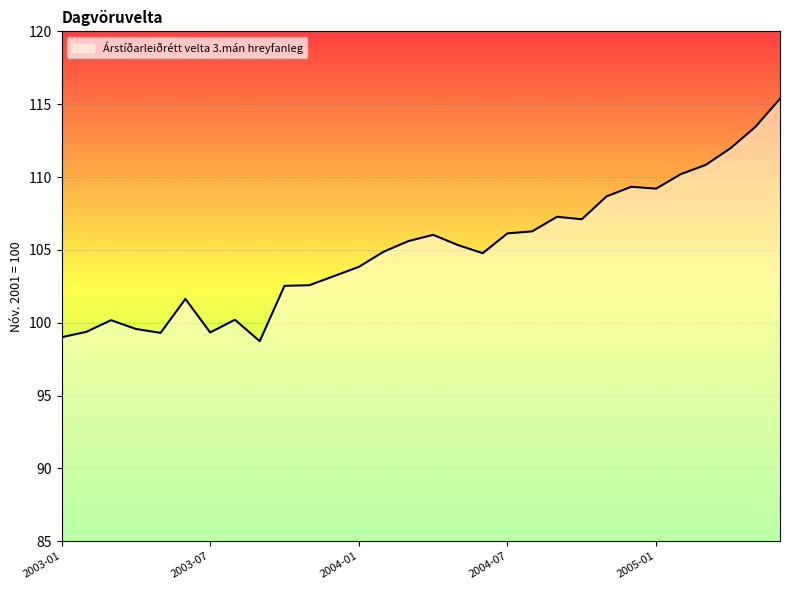

What is the smallest value displayed?

98.7